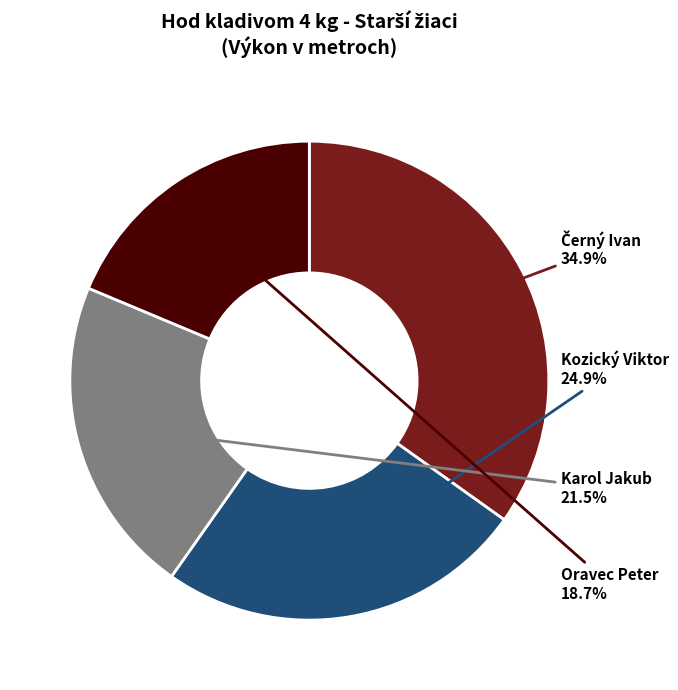

Does any single category account for the majority?

No